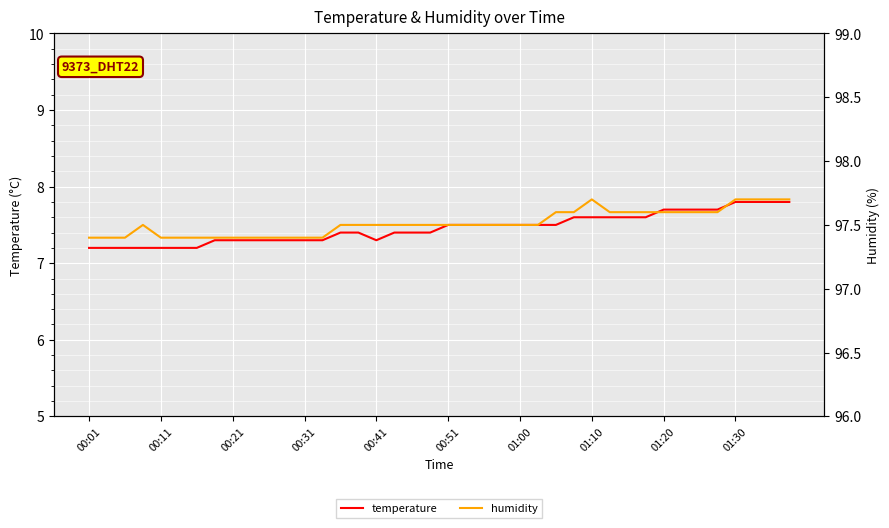

The value of temperature at 00:51 is 7.5. True or false?

True